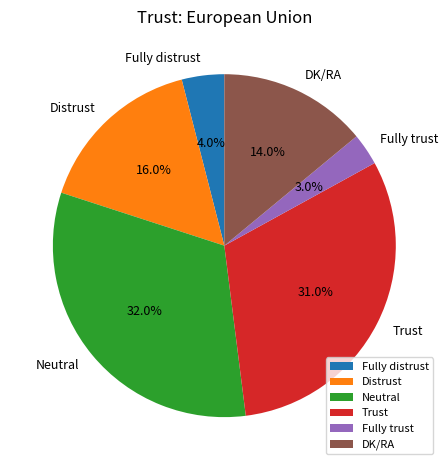

What percentage is NOT represented by Trust?

69.0%